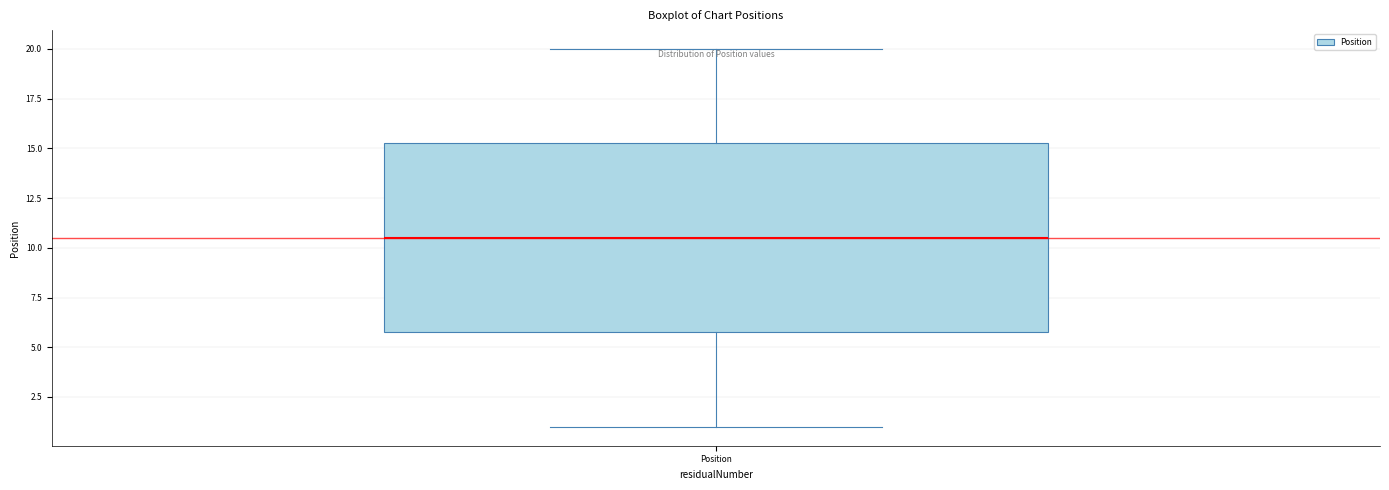

Where is the upper edge of the box for Position on the y-axis? The values are not printed on the chart, so give them approximately, as read against the axis.

15.5